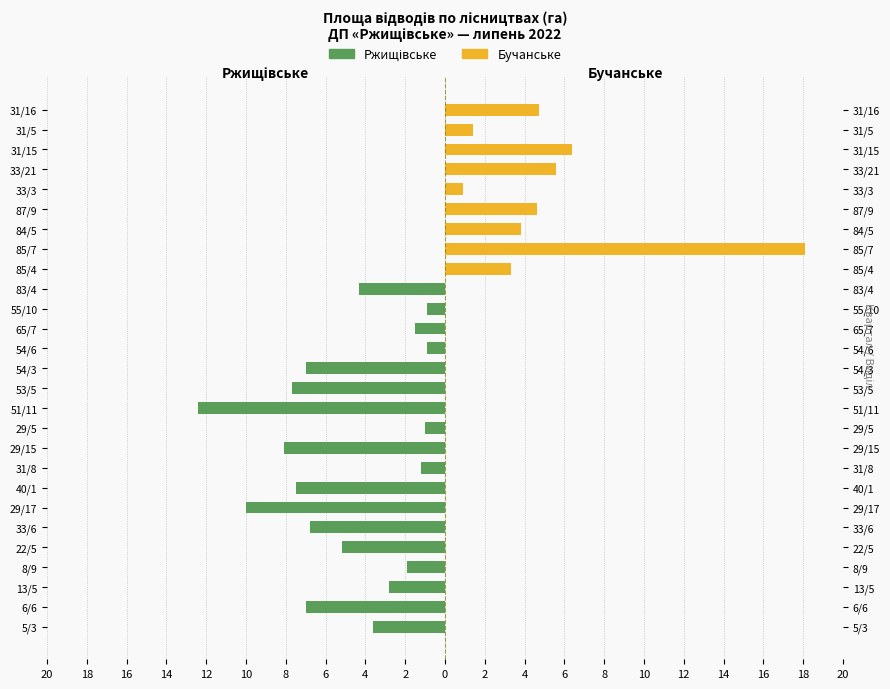

Reading left to right, list all the values displayed in this chart.

Ржищівське: -3.6	-7.0	-2.8	-1.9	-5.2	-6.8	-10.0	-7.5	-1.2	-8.1	-1.0	-12.4	-7.7	-7.0	-0.9	-1.5	-0.9	-4.3	0.0	0.0	0.0	0.0	0.0	0.0	0.0	0.0	0.0
Бучанське: 0.0	0.0	0.0	0.0	0.0	0.0	0.0	0.0	0.0	0.0	0.0	0.0	0.0	0.0	0.0	0.0	0.0	0.0	3.3	18.1	3.8	4.6	0.9	5.6	6.4	1.4	4.7